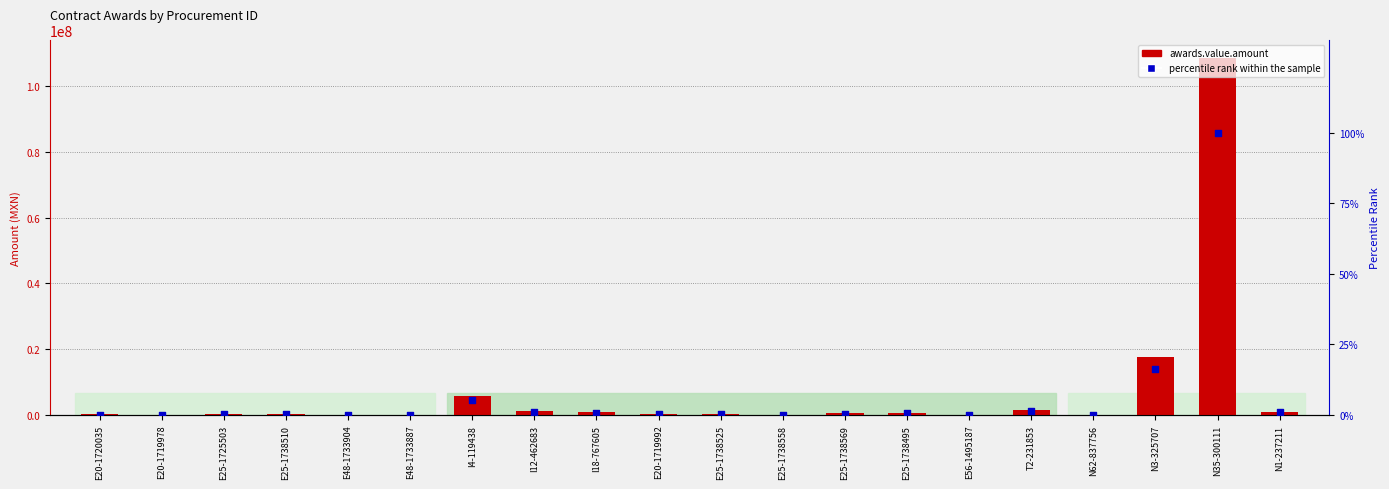

What are all the series names shown in the legend?

awards.value.amount, percentile rank within the sample